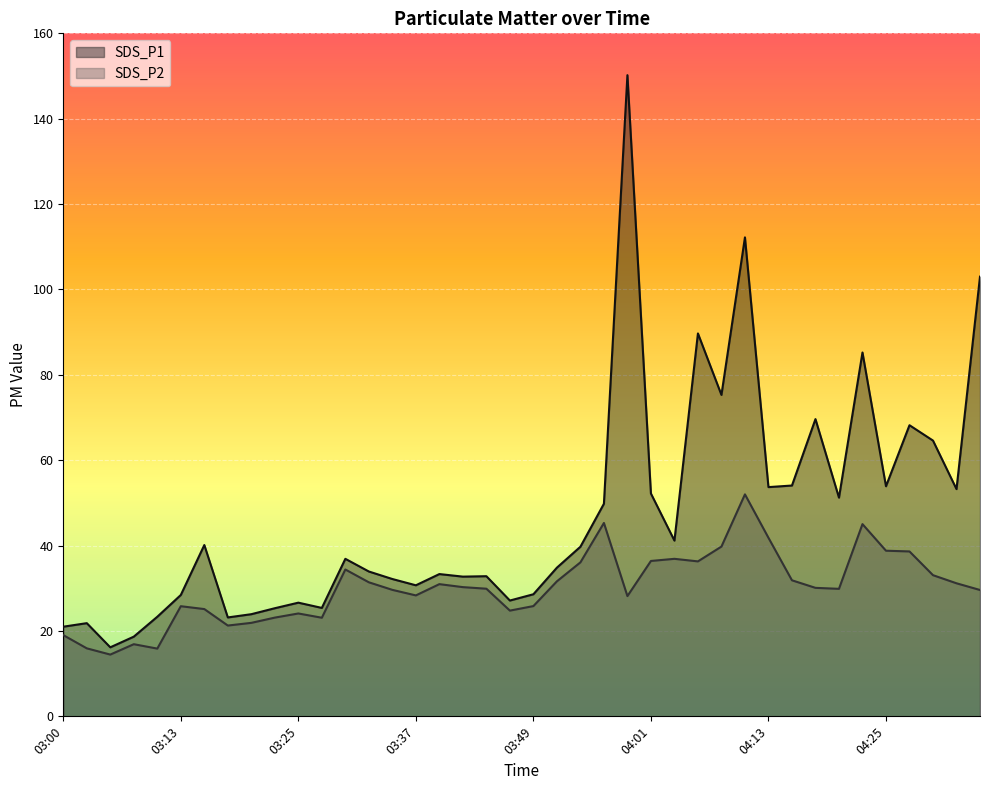

Which series has the largest total across all categories?

SDS_P1